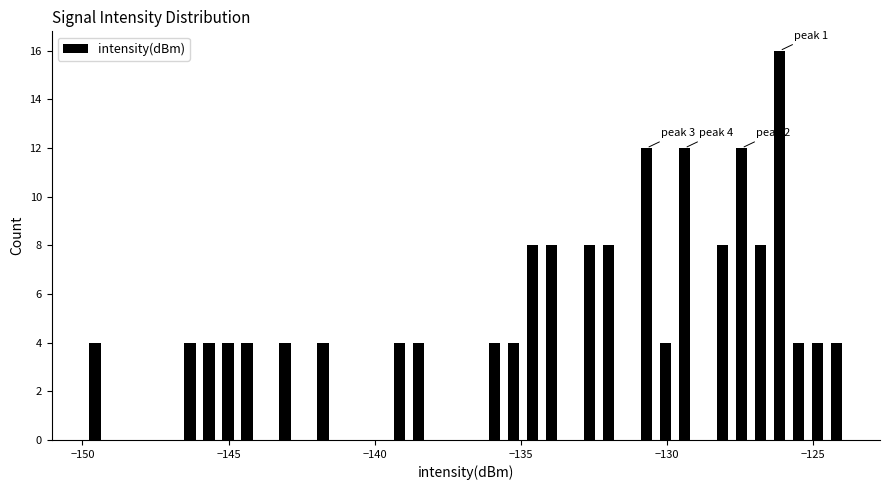

Read against the x-axis, roughly where is the centre of the tallest bar?

-126.0